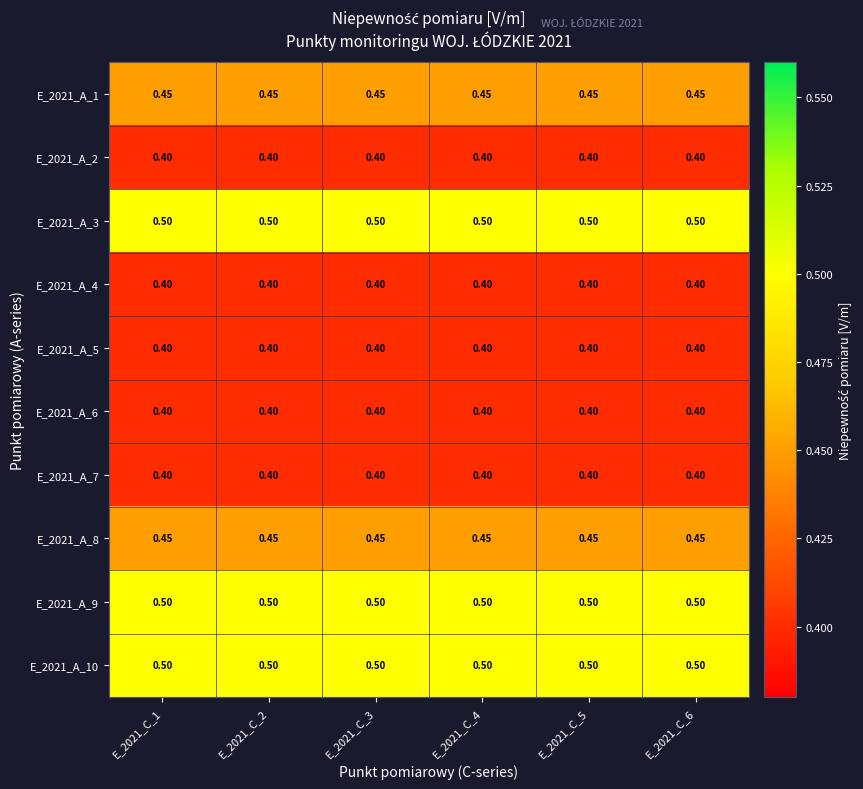

Is the value of E_2021_A_7 at E_2021_C_5 greater than the value of E_2021_A_9 at E_2021_C_2?

No